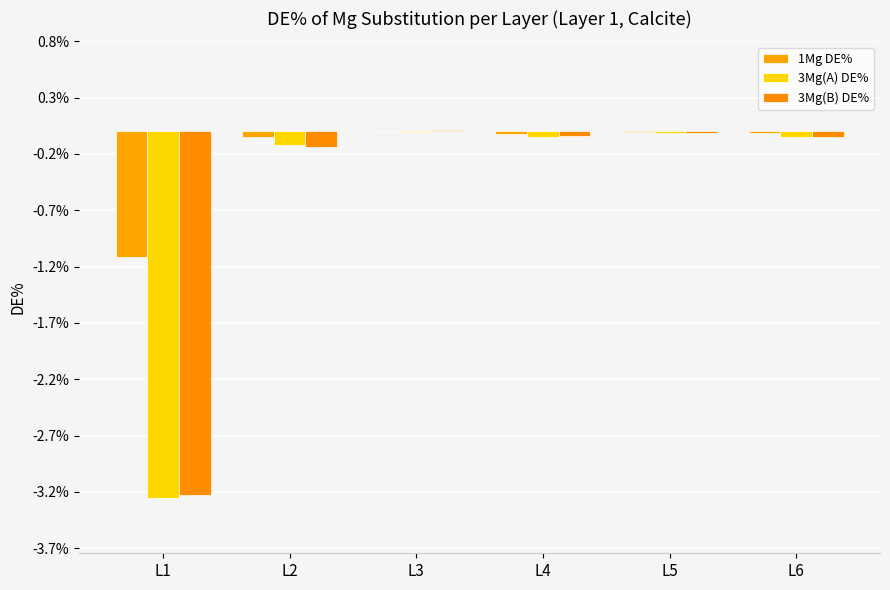

Count the number of categories in the chart.

6